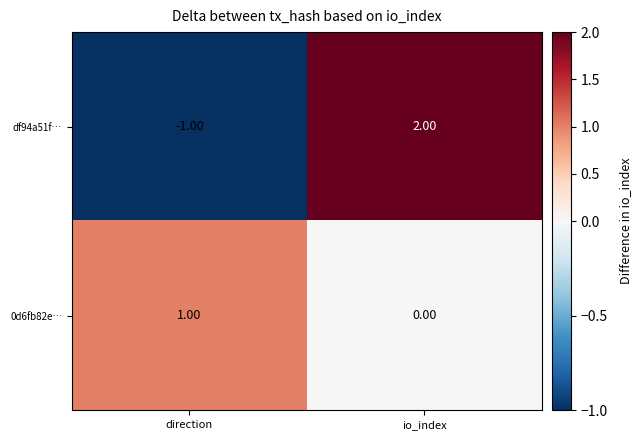

At io_index, list the series in order from smallest to largest.

0d6fb82e…, df94a51f…